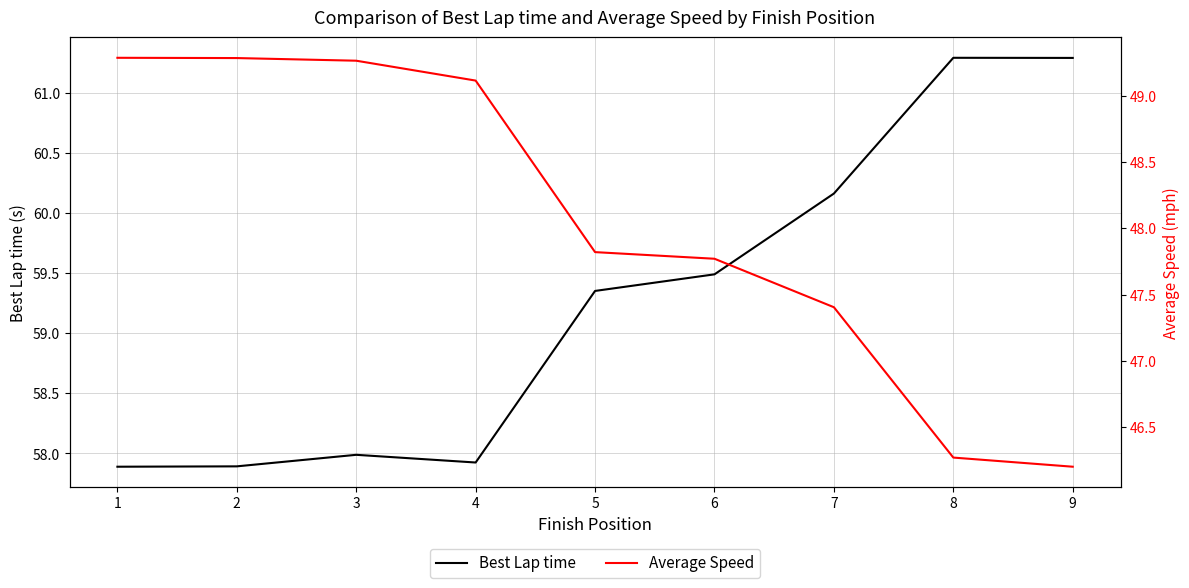

What is the greatest value displayed?

61.3